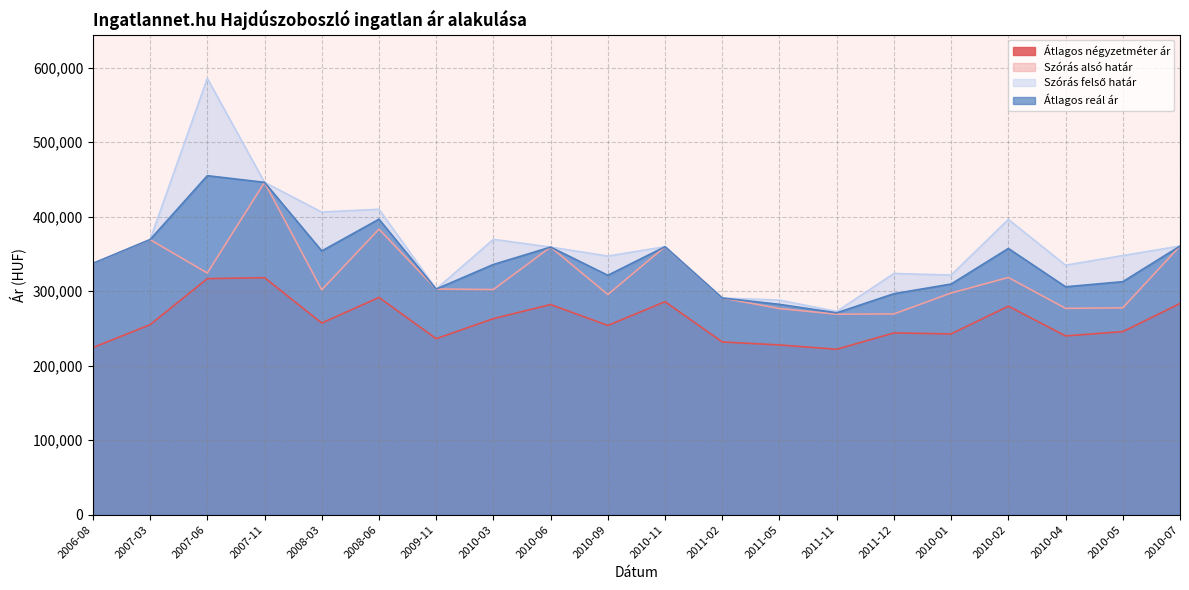

The value of Szórás felső határ at 2009-11 is 302954. True or false?

True